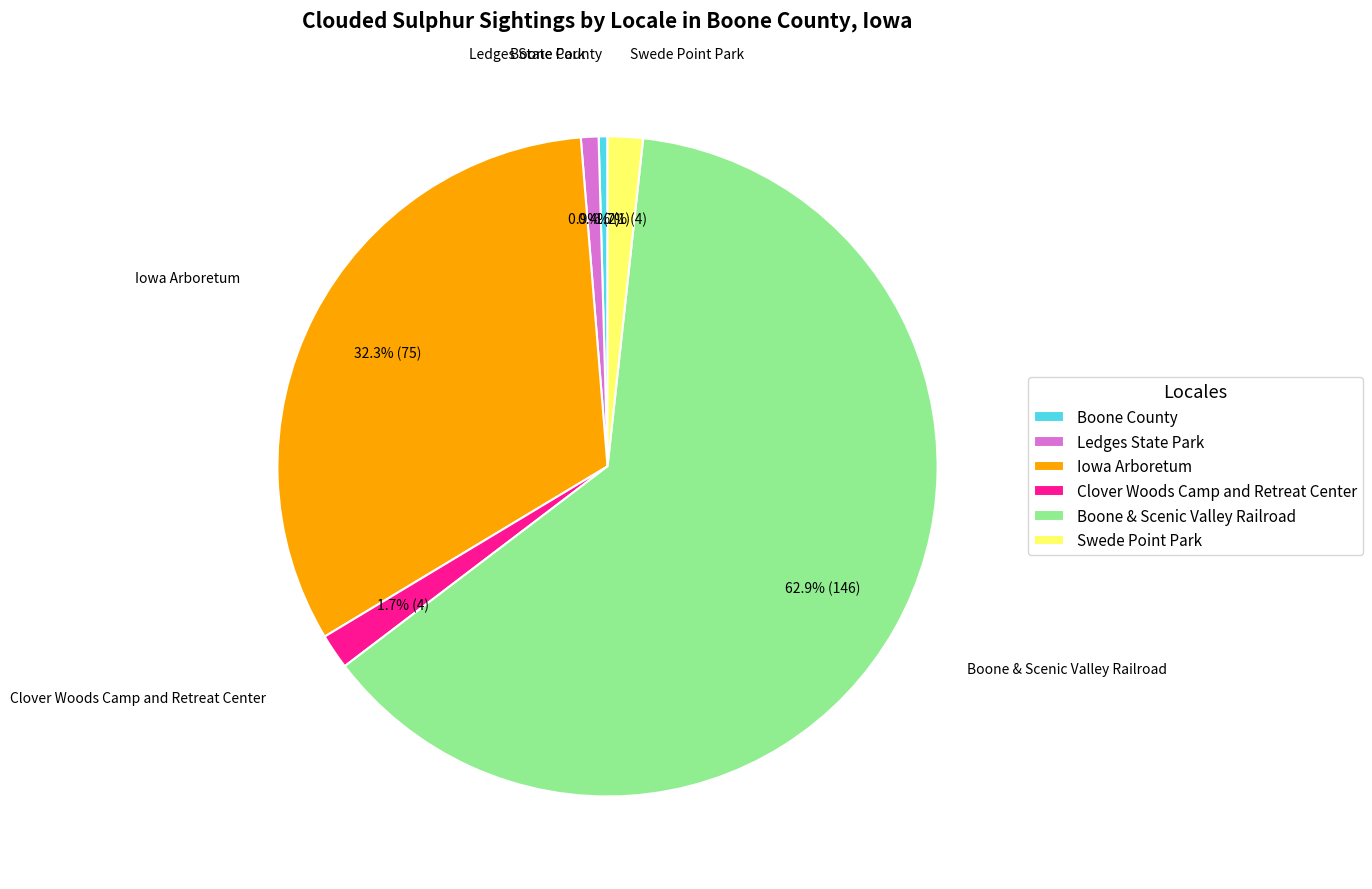

True or false: Iowa Arboretum accounts for 44% of the total.

False